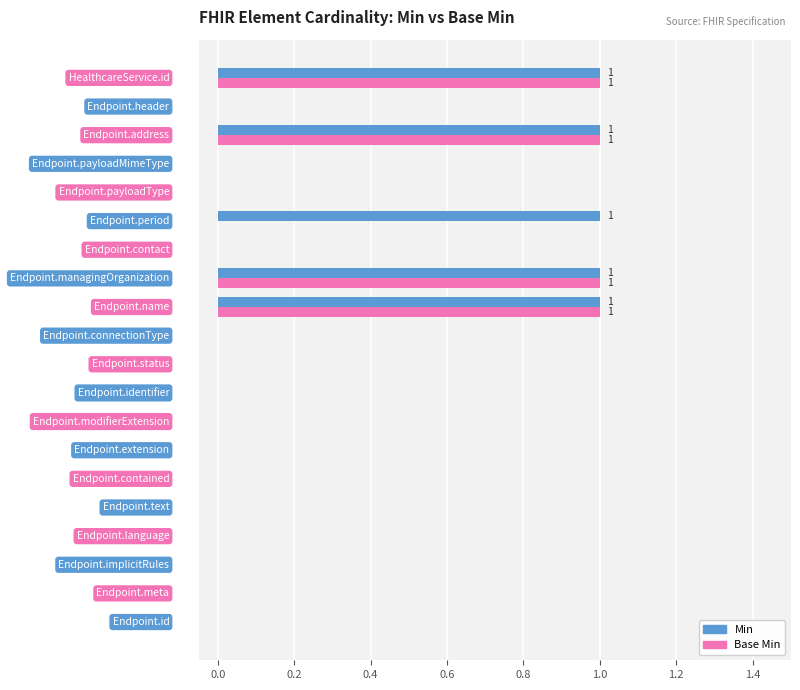

What is the sum of all Base Min values?

4